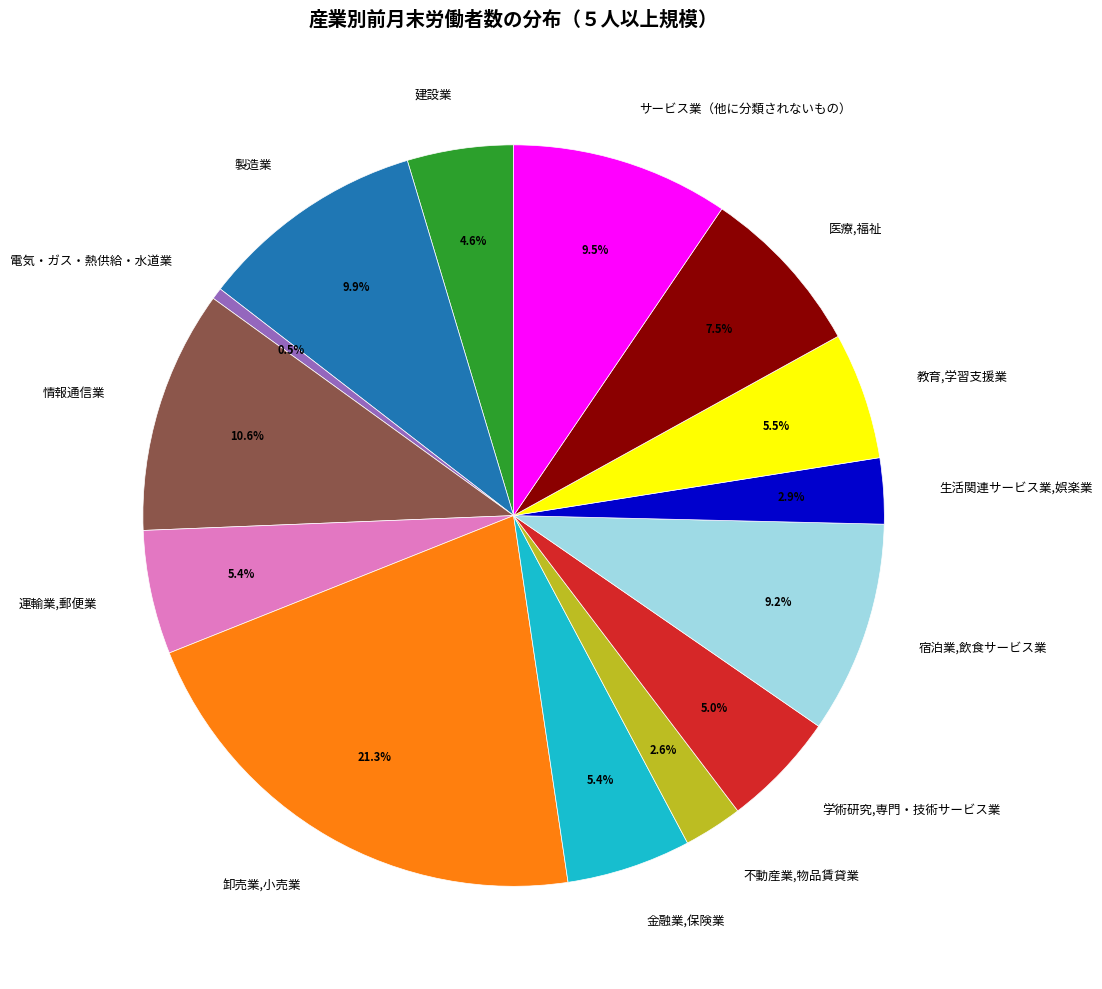

To the nearest percent, what portion does 運輸業,郵便業 represent?

5%